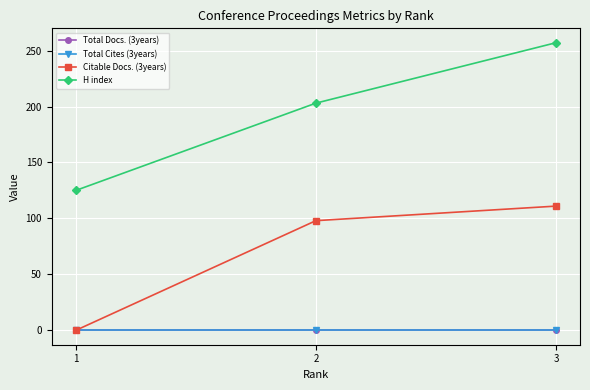

Reading left to right, extract all data points from this chart.

Total Docs. (3years): 1=0	2=0	3=0
Total Cites (3years): 1=0	2=0	3=0
Citable Docs. (3years): 1=0	2=98	3=111
H index: 1=125	2=203	3=257